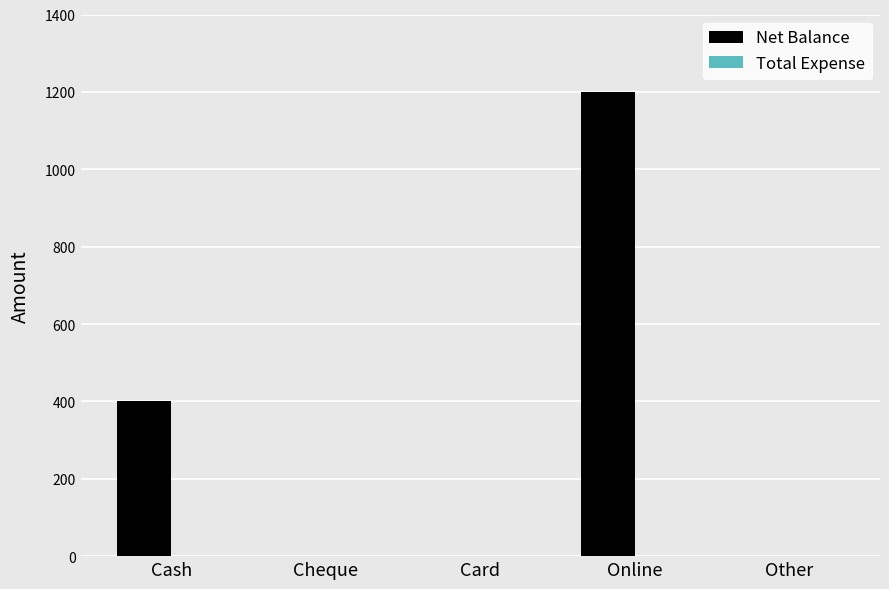

Reading left to right, transcribe all the data shown in this chart.

Cash=400	Cheque=0	Card=0	Online=1200	Other=0